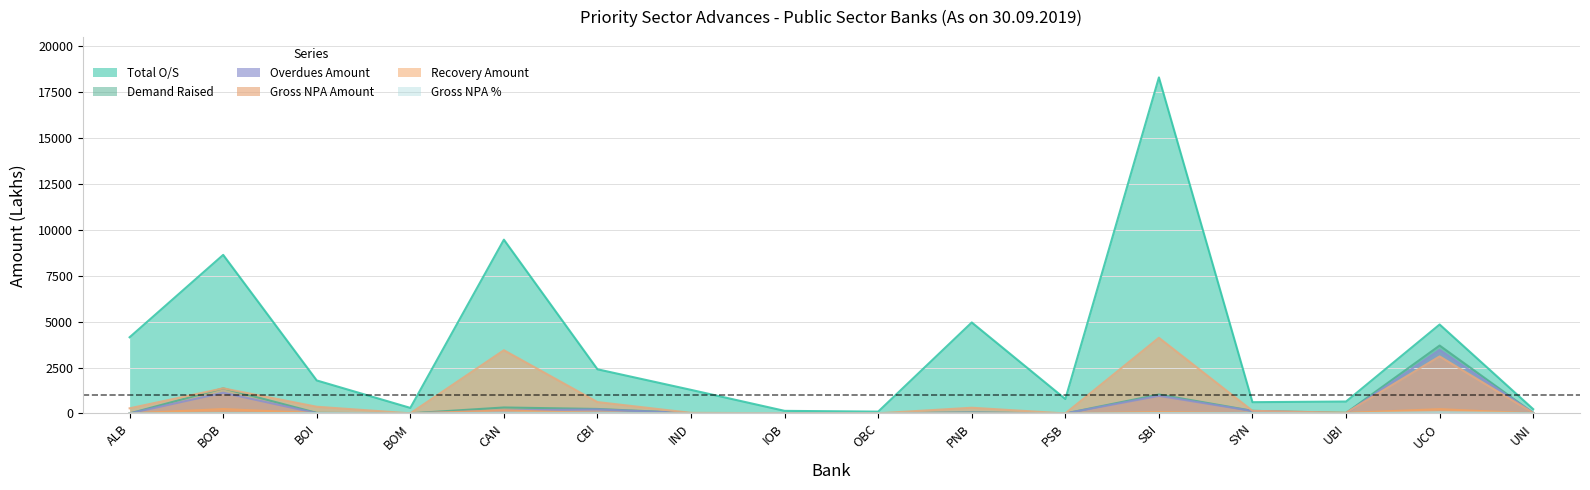

True or false: Demand Raised has a value of 1483.7 at ALB.

False